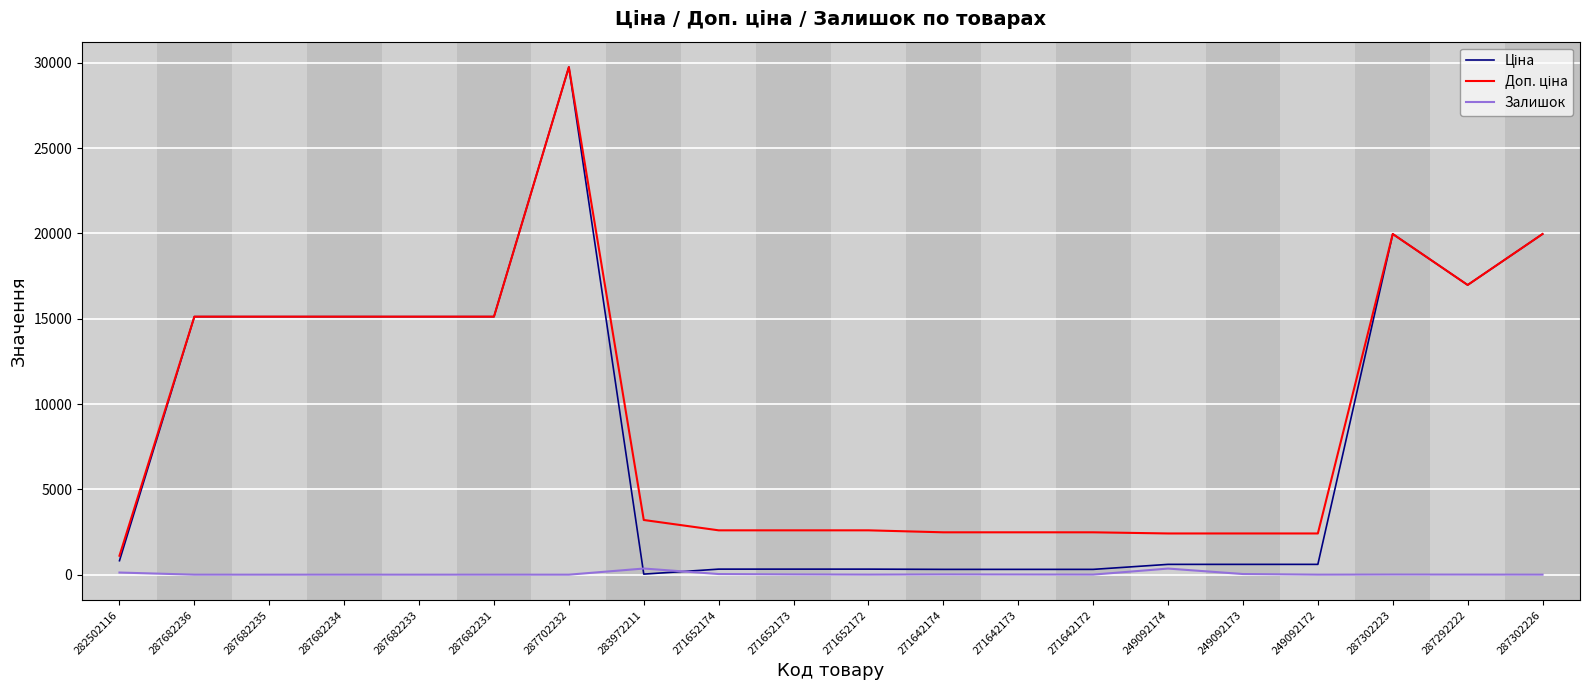

At which category is the sum across all series the highest?

287702232